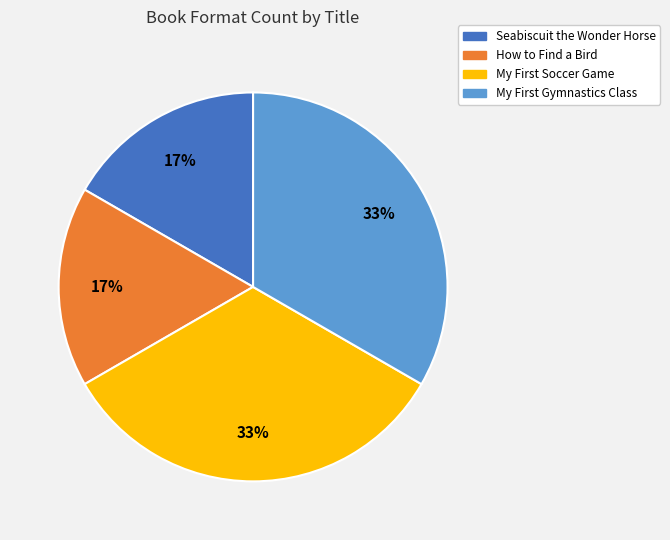

True or false: How to Find a Bird accounts for 17% of the total.

True